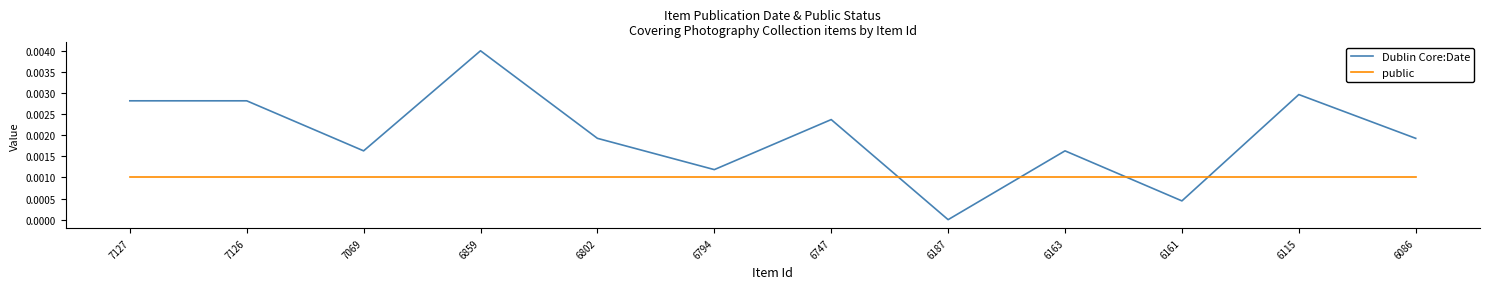

Count the Dublin Core:Date values in the range 0 to 1.

12